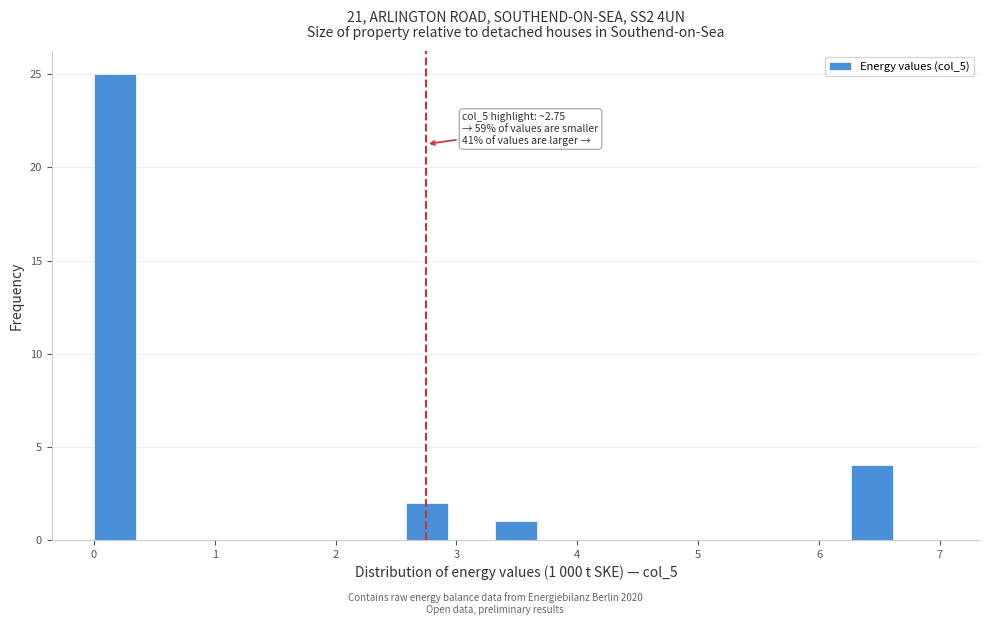

Read against the x-axis, roughly where is the centre of the tallest bar?

0.2